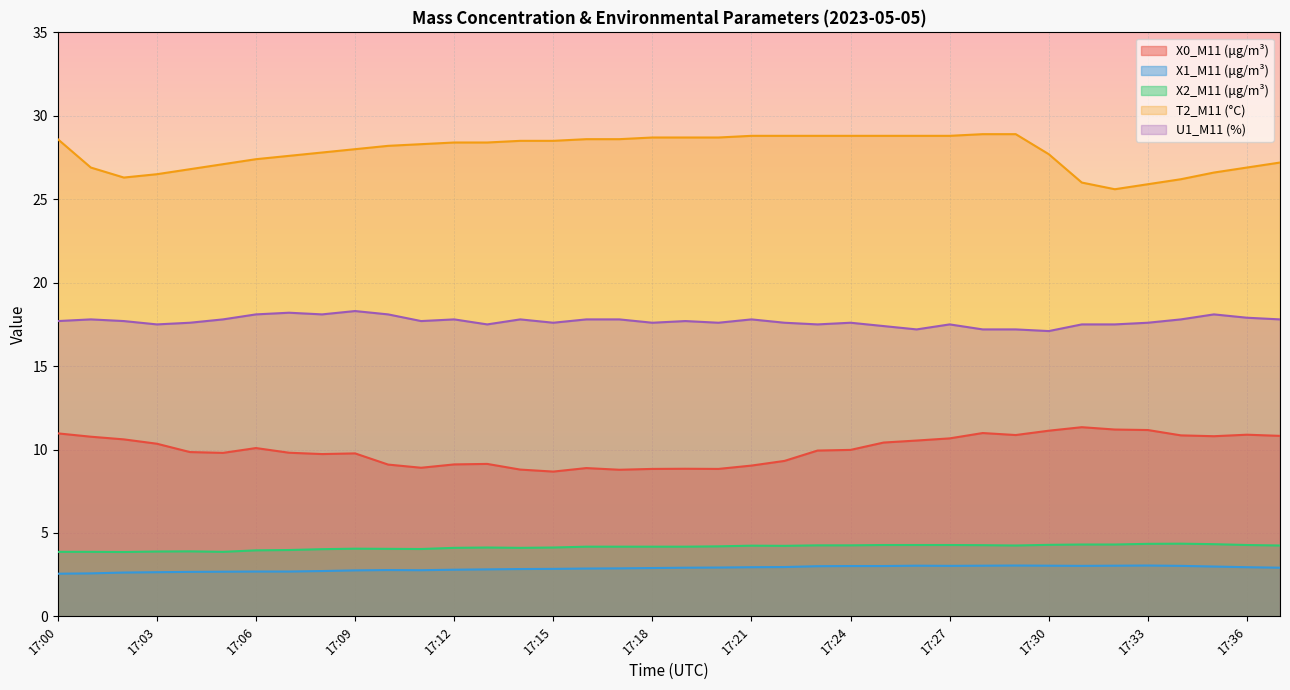

The X0_M11 (μg/m³) series shows 8.8 at 17:19. True or false?

True